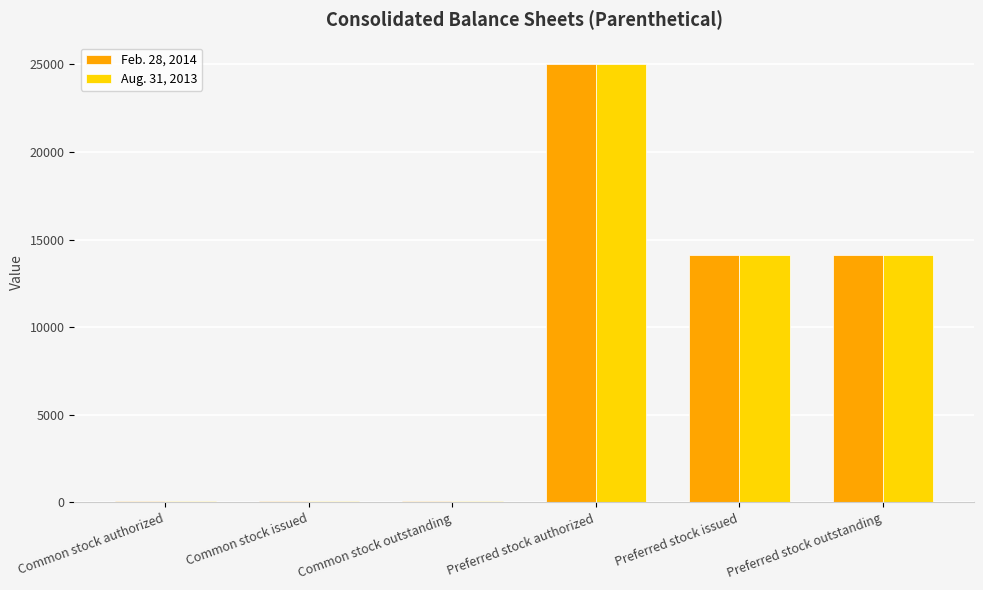

What is the difference between the second highest and second lowest values in the Feb. 28, 2014 series?

14016